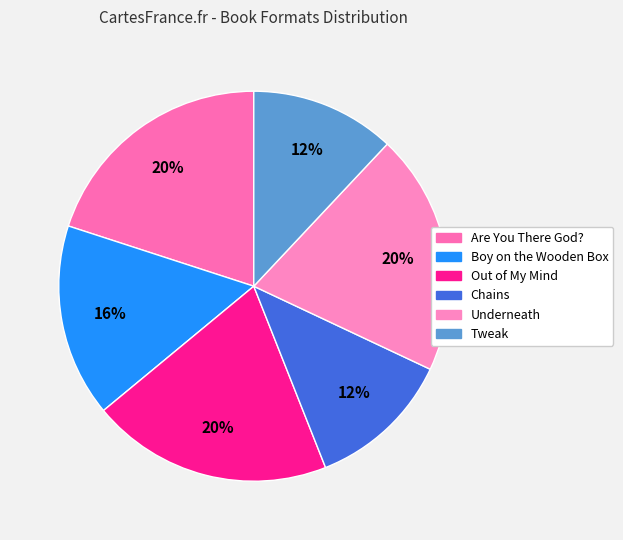

How many segments does this pie chart have?

6